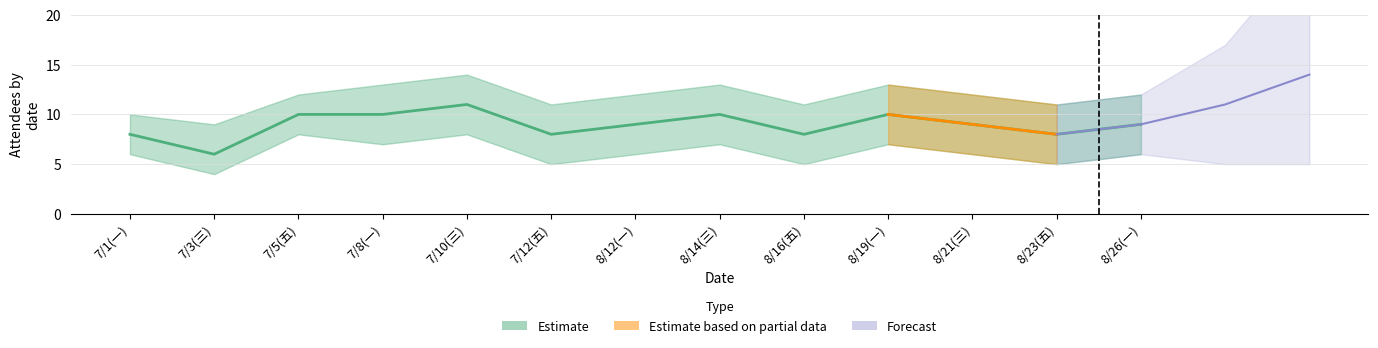

Reading left to right, extract all data points from this chart.

7/1(一)=8	7/3(三)=6	7/5(五)=10	7/8(一)=10	7/10(三)=11	7/12(五)=8	8/12(一)=9	8/14(三)=10	8/16(五)=8	8/19(一)=10	8/21(三)=9	8/23(五)=8	8/26(一)=9